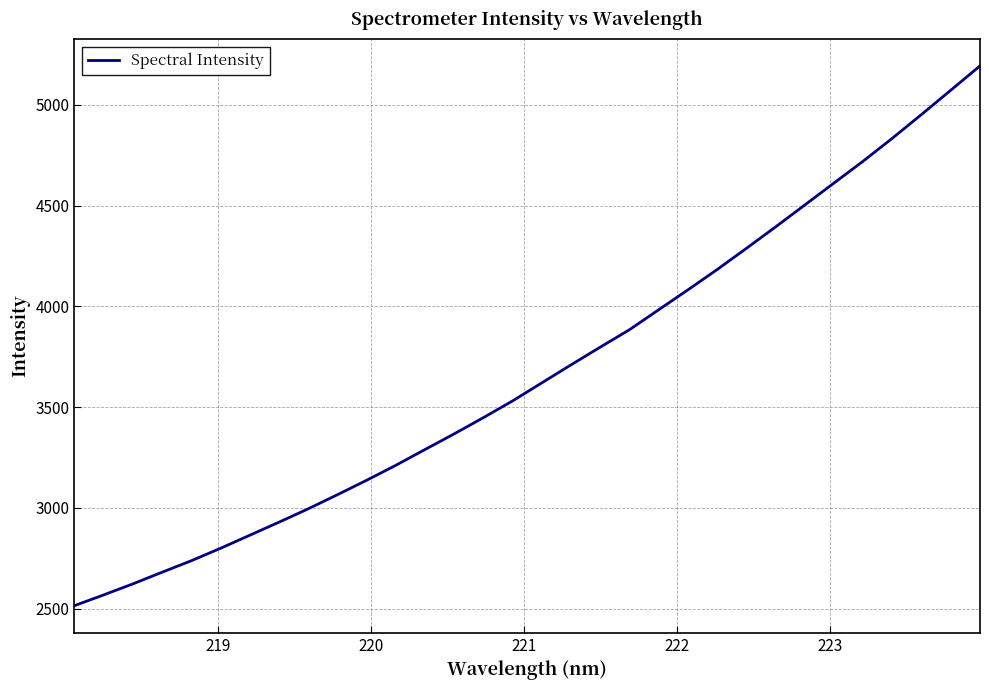

What is the greatest value displayed?

5193.0